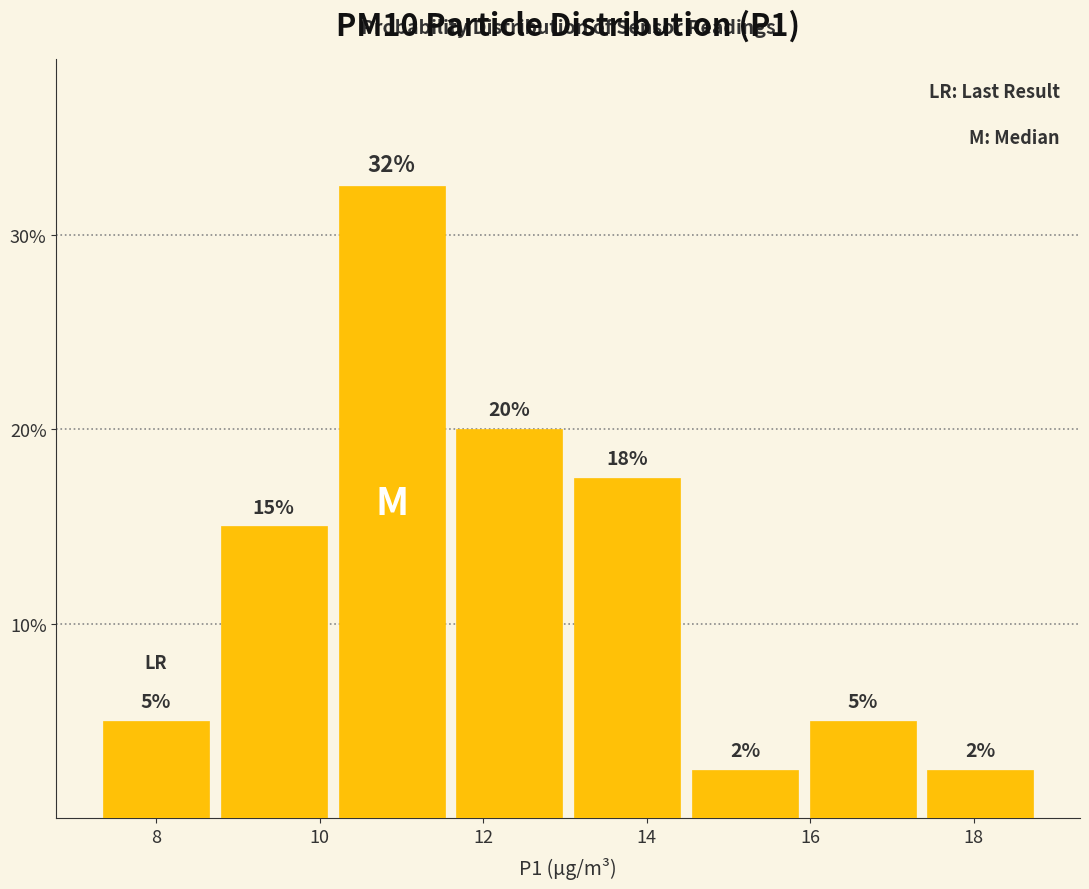

Which range on the x-axis has the tallest bar?

10.16 to 11.60